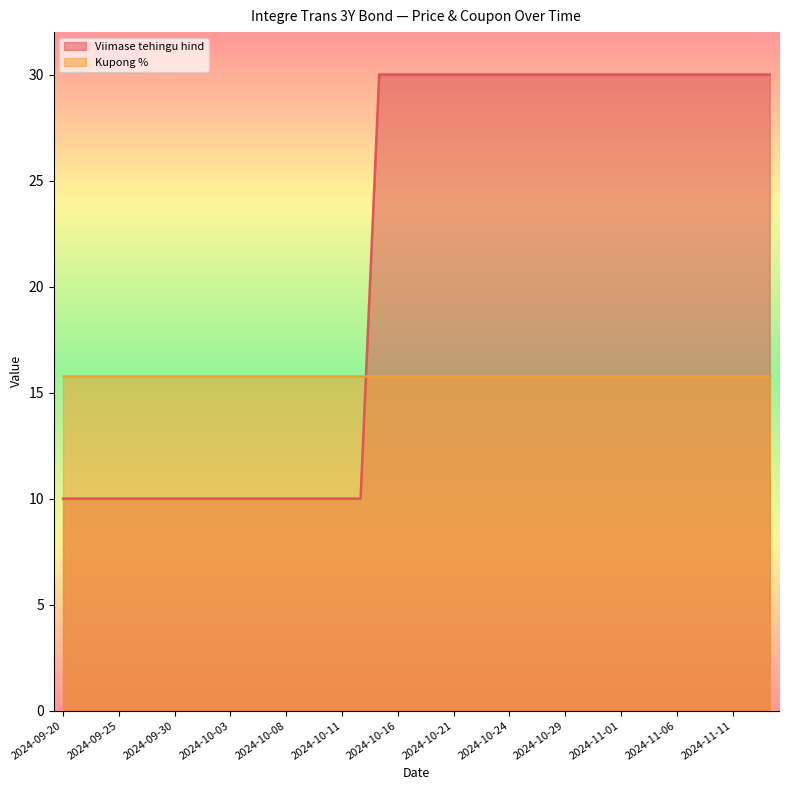

What is the lowest value of the Kupong % series?

15.8